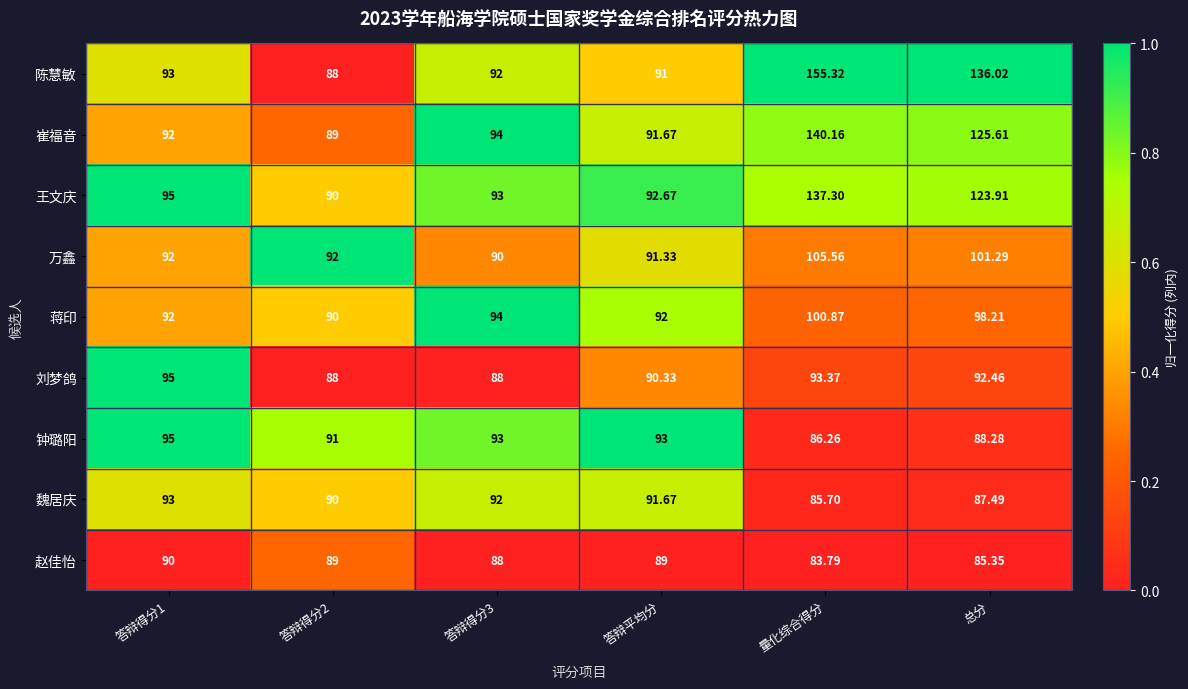

Is the value of 崔福音 at 答辩得分3 greater than the value of 陈慧敏 at 总分?

No